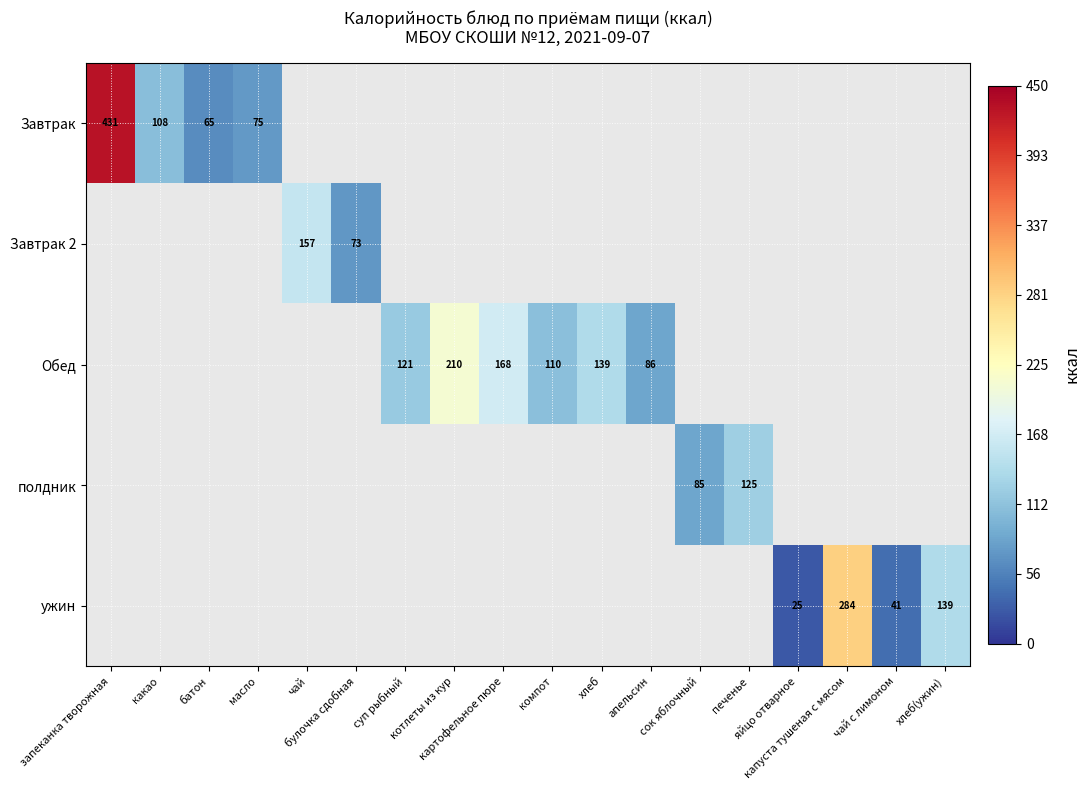

Count the number of categories in the chart.

18